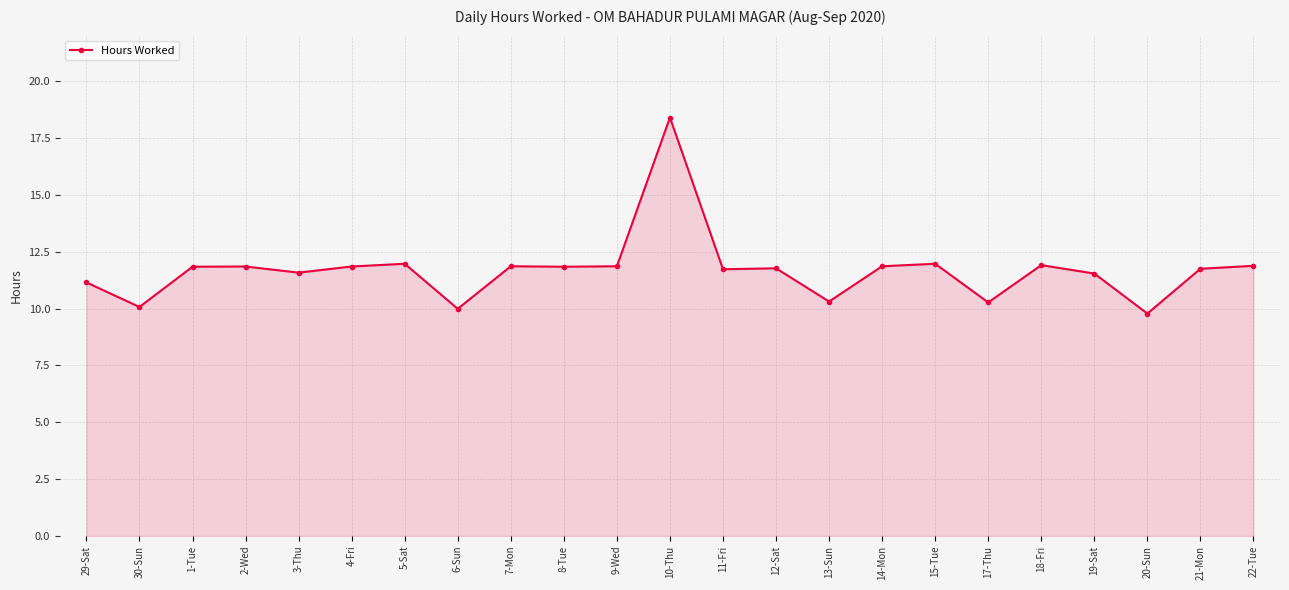

At which category does the data reach its first local valley?

30-Sun